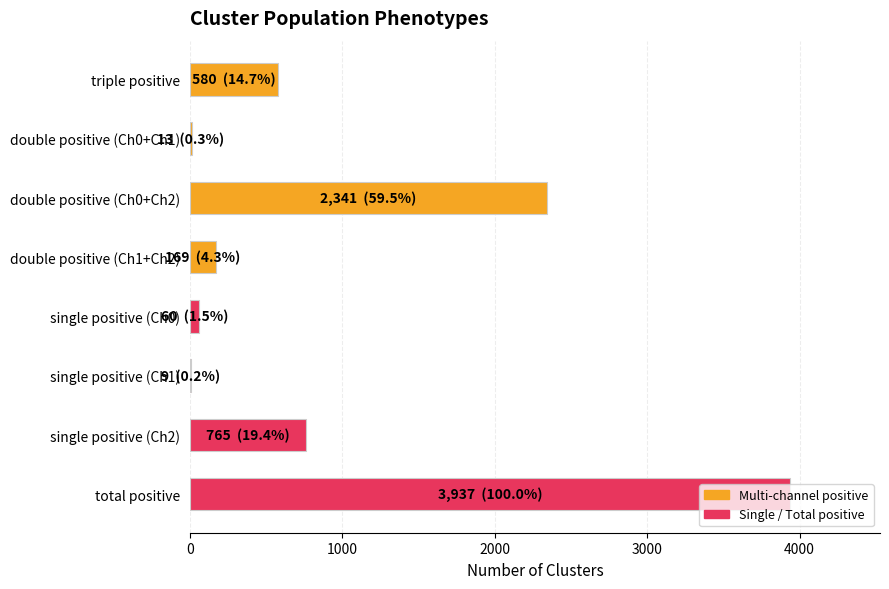

What is the sum of all values?

7874